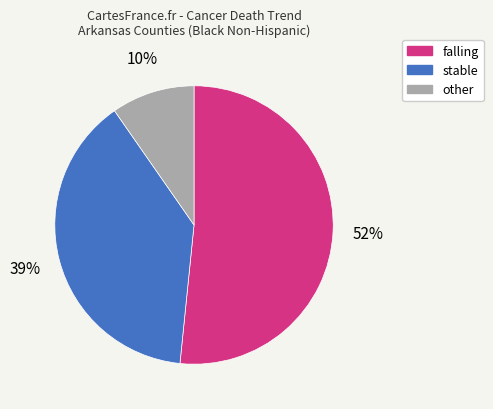

Rank the categories by value from highest to lowest.

falling, stable, other